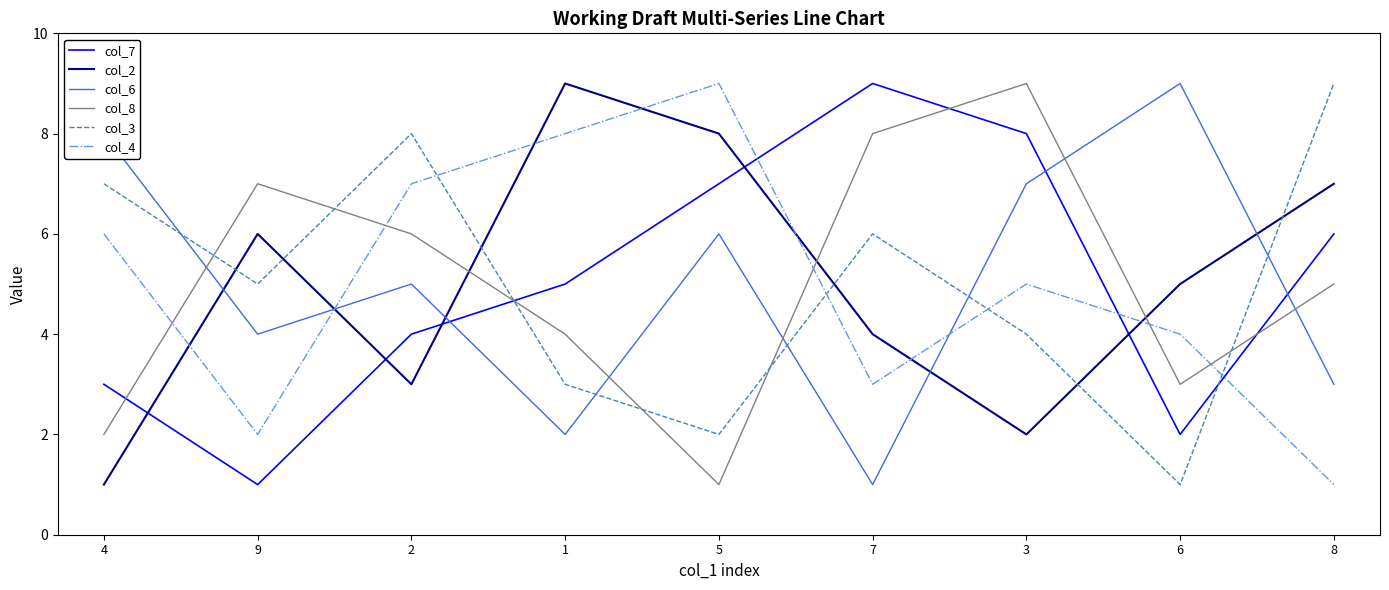

Does the chart display data point markers on the line(s)?

No